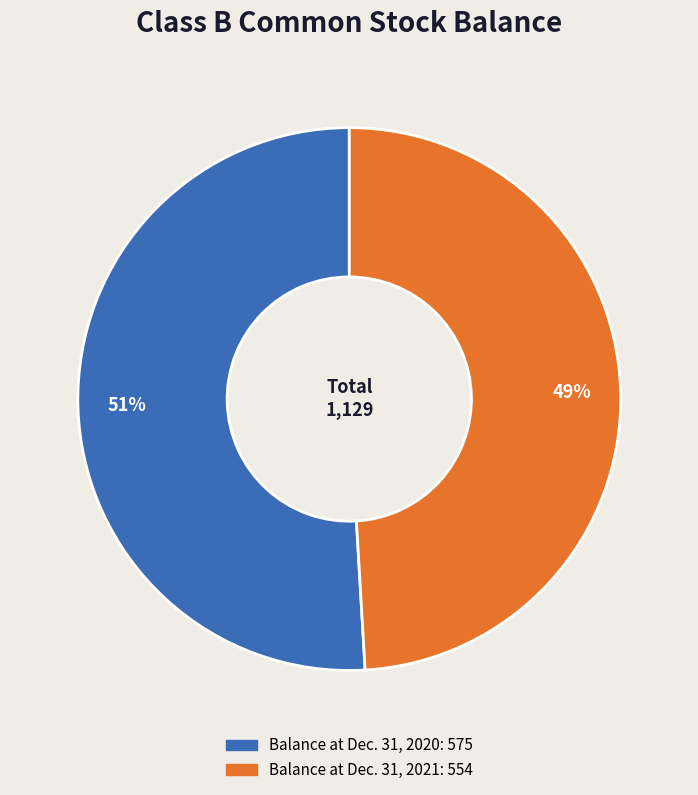

How many segments does this pie chart have?

2